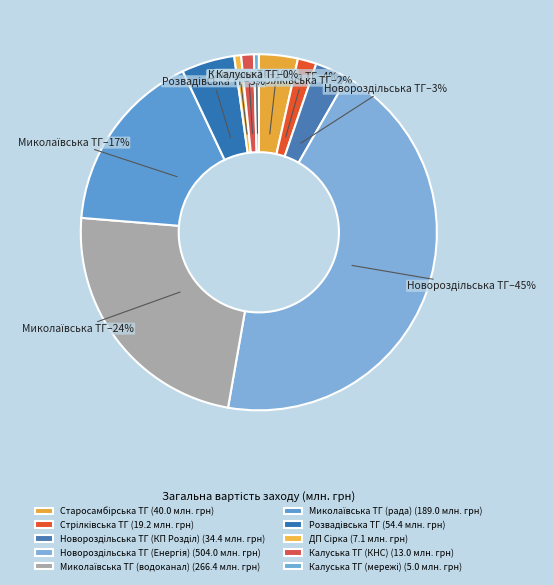

What is the largest slice in the pie chart?

Новороздільська ТГ (Енергія)